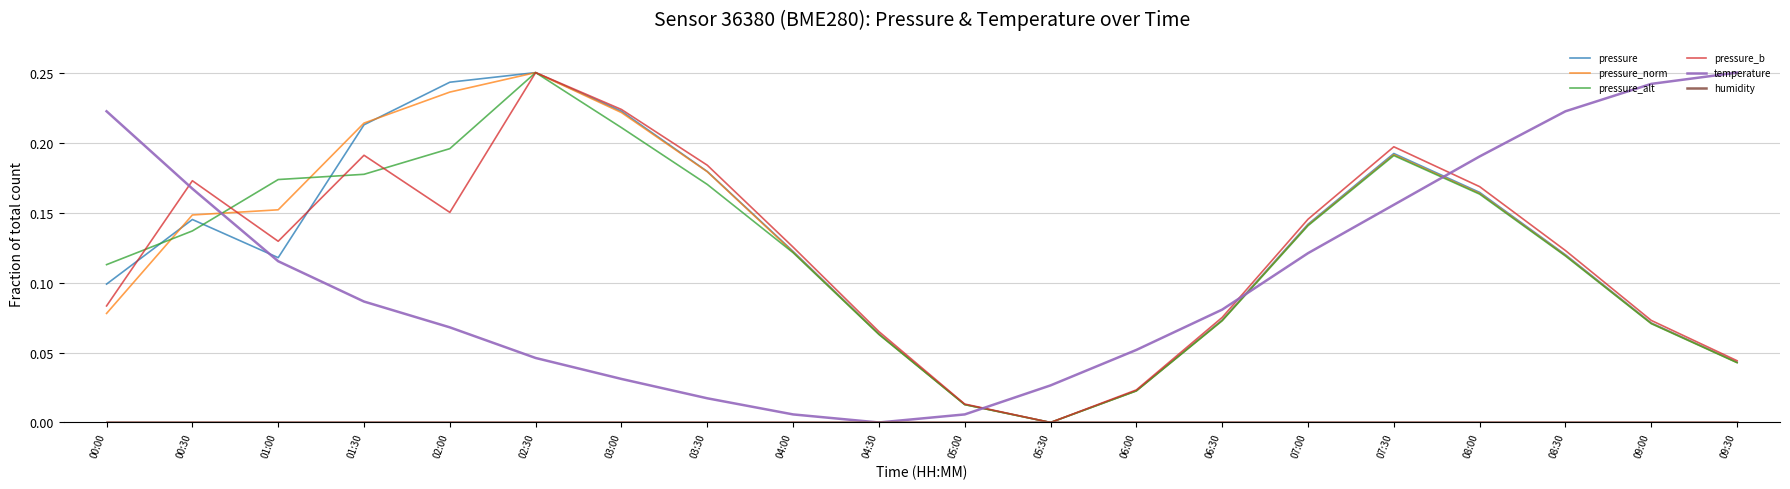

Between 00:00 and 04:30, which series saw the biggest shift?

temperature